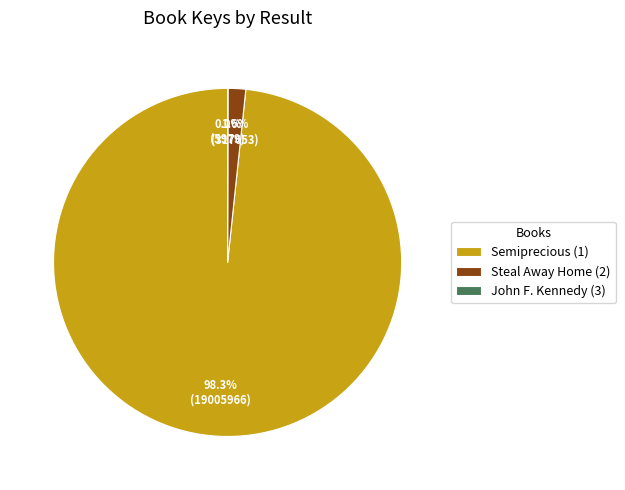

How much of the chart is everything except Steal Away Home (2)?

98.4%